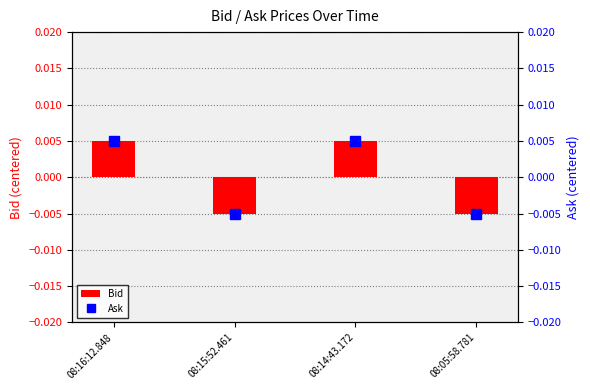

True or false: Bid has a value of 0.0 at 08:16:12.848.

False